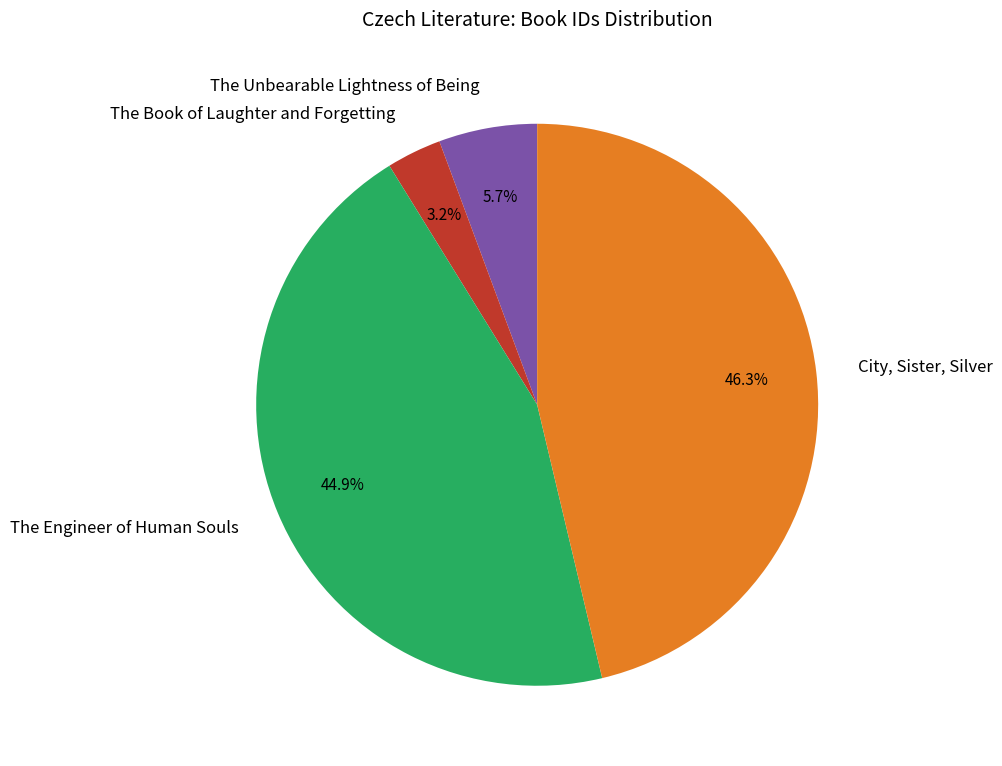

To the nearest percent, what is the combined percentage of City, Sister, Silver and The Engineer of Human Souls?

91%